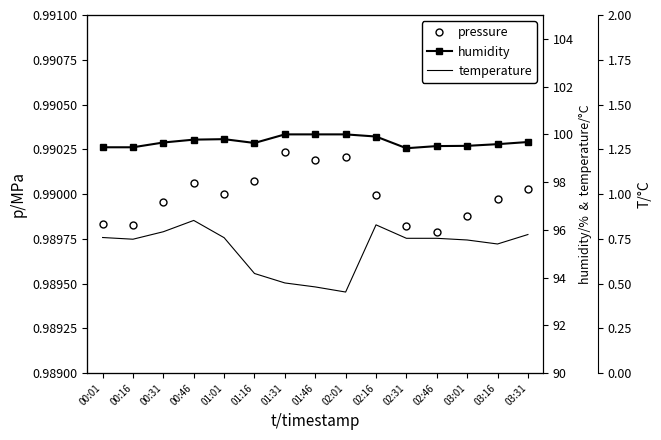

What are all the series names shown in the legend?

pressure, humidity, temperature